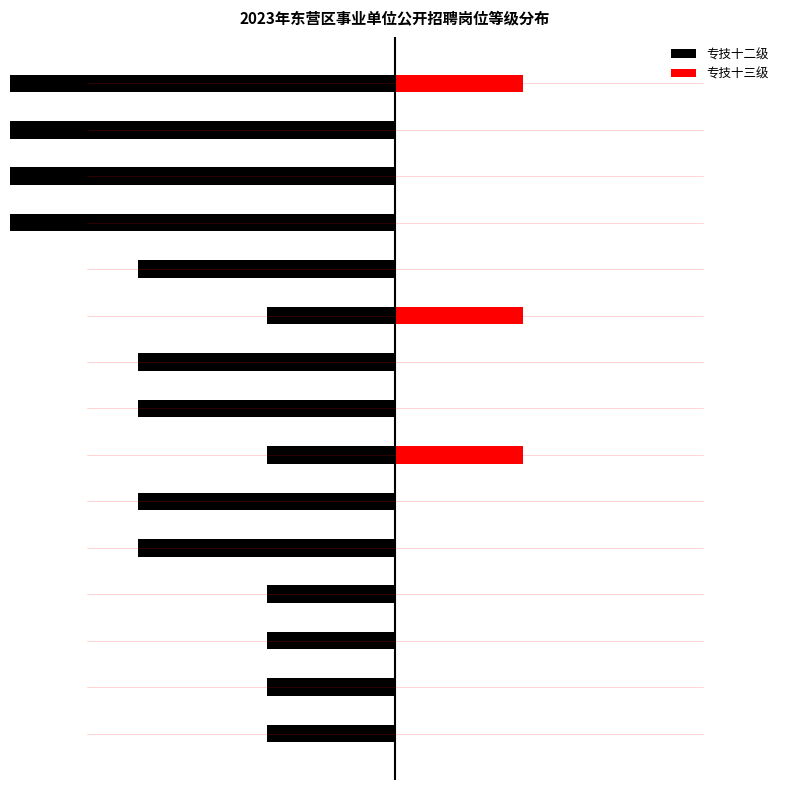

List the series in order of their peak value, highest first.

专技十三级, 专技十二级